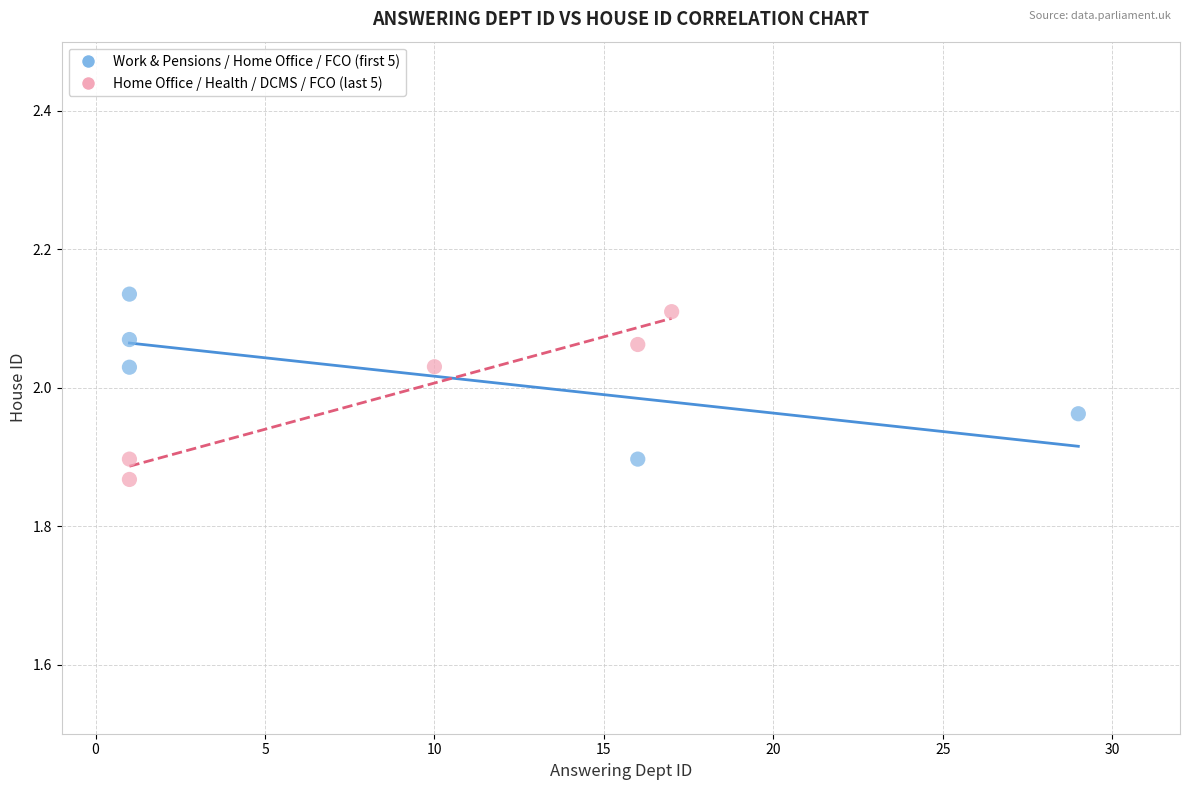

Which series contains the highest Y value?

Work & Pensions / Home Office / FCO (first 5)